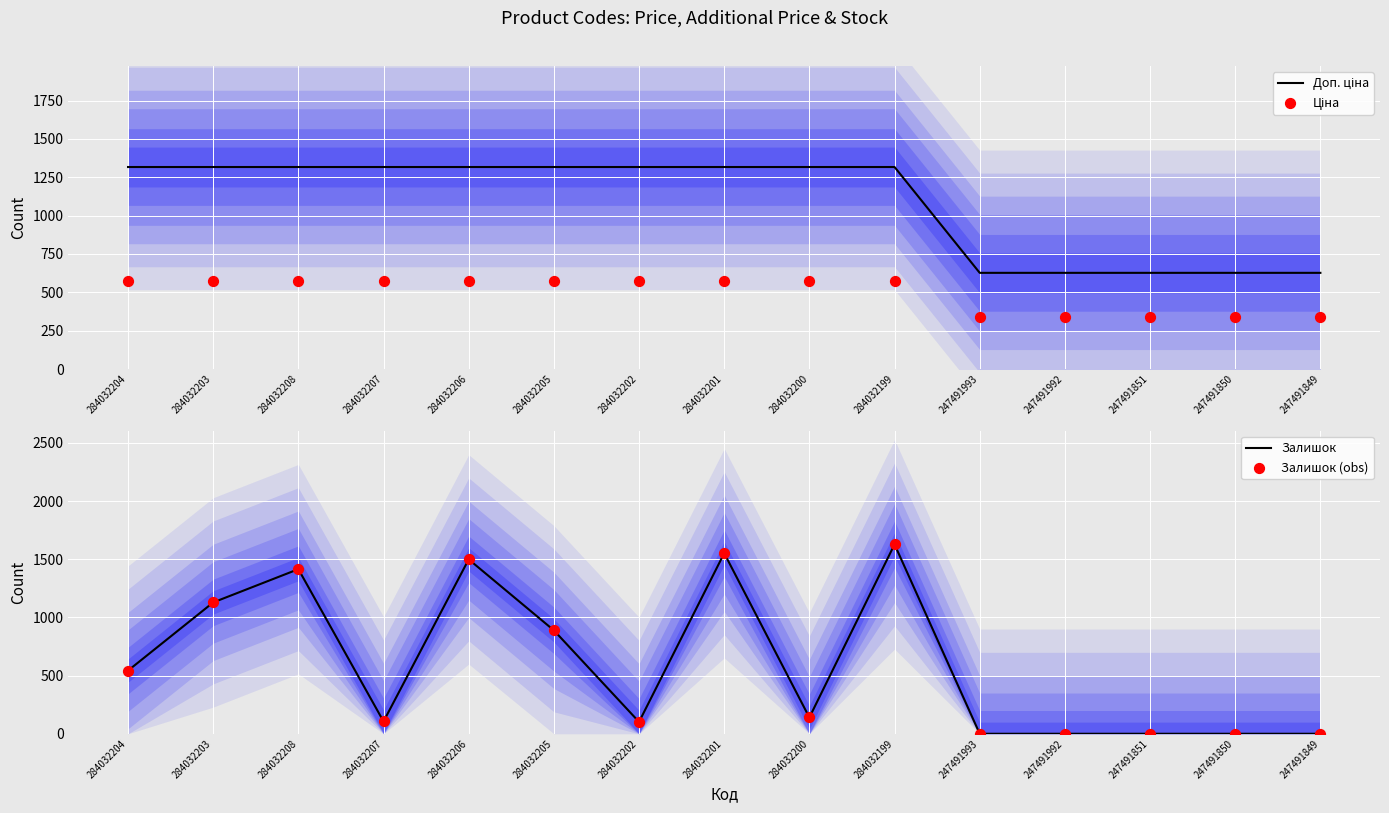

At which category is the sum across all series the highest?

284032199